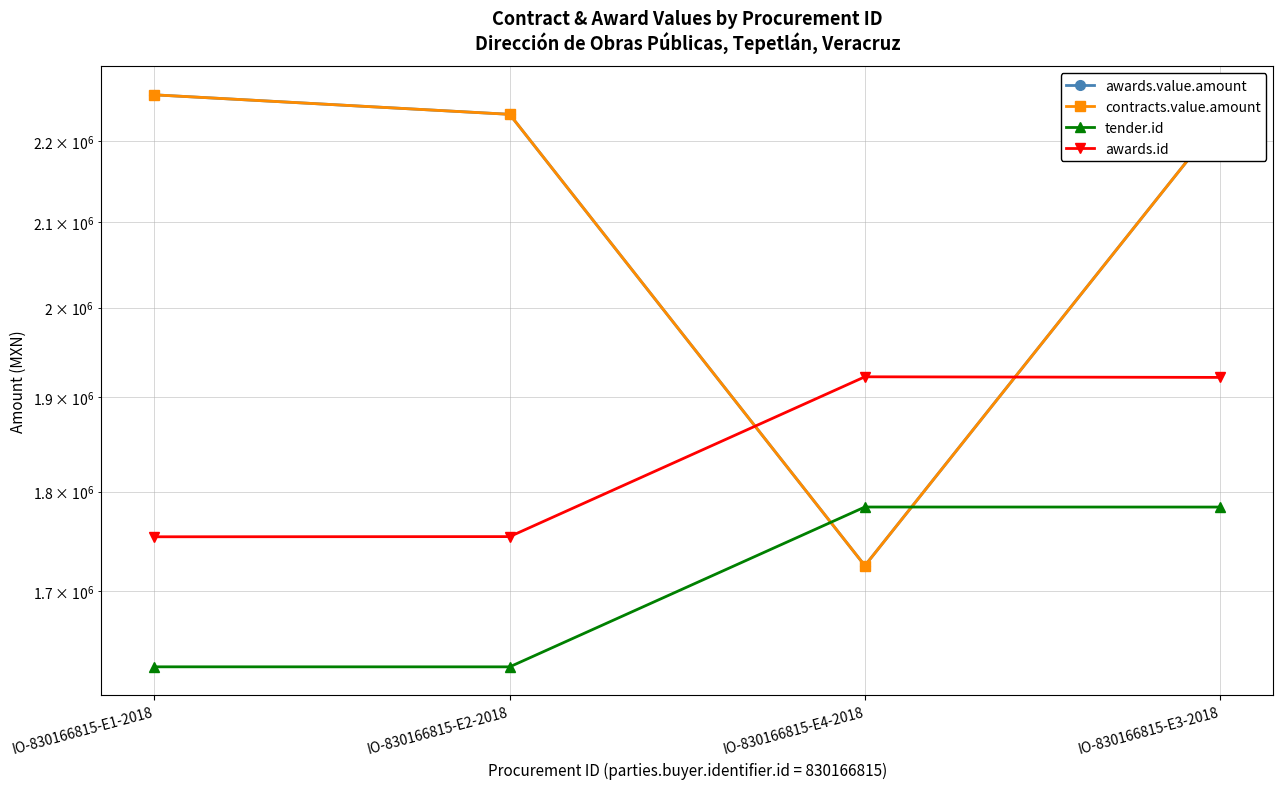

True or false: contracts.value.amount and awards.value.amount cross at least once.

False